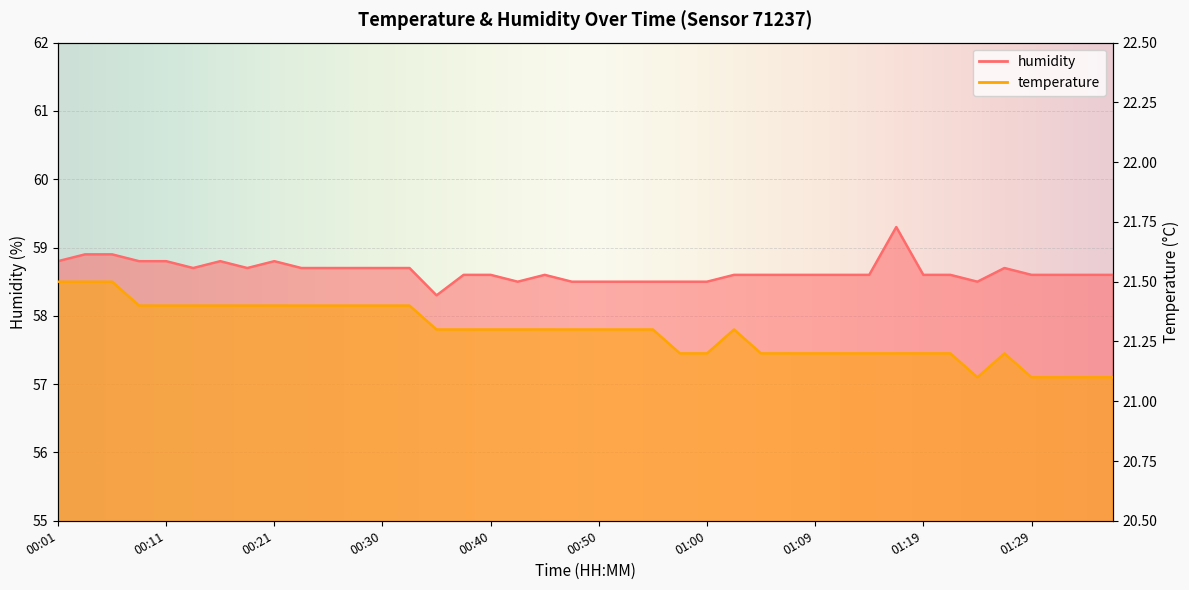

Reading left to right, list all the values displayed in this chart.

temperature: 21.5	21.5	21.5	21.4	21.4	21.4	21.4	21.4	21.4	21.4	21.4	21.4	21.4	21.4	21.3	21.3	21.3	21.3	21.3	21.3	21.3	21.3	21.3	21.2	21.2	21.3	21.2	21.2	21.2	21.2	21.2	21.2	21.2	21.2	21.1	21.2	21.1	21.1	21.1	21.1
humidity: 58.8	58.9	58.9	58.8	58.8	58.7	58.8	58.7	58.8	58.7	58.7	58.7	58.7	58.7	58.3	58.6	58.6	58.5	58.6	58.5	58.5	58.5	58.5	58.5	58.5	58.6	58.6	58.6	58.6	58.6	58.6	59.3	58.6	58.6	58.5	58.7	58.6	58.6	58.6	58.6